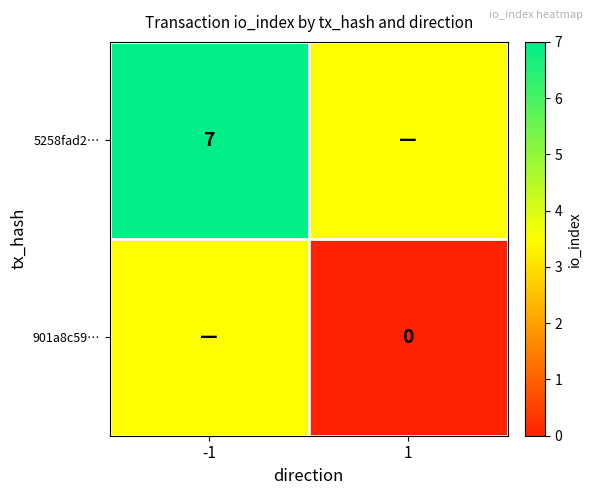

Count the number of data series in this chart.

2